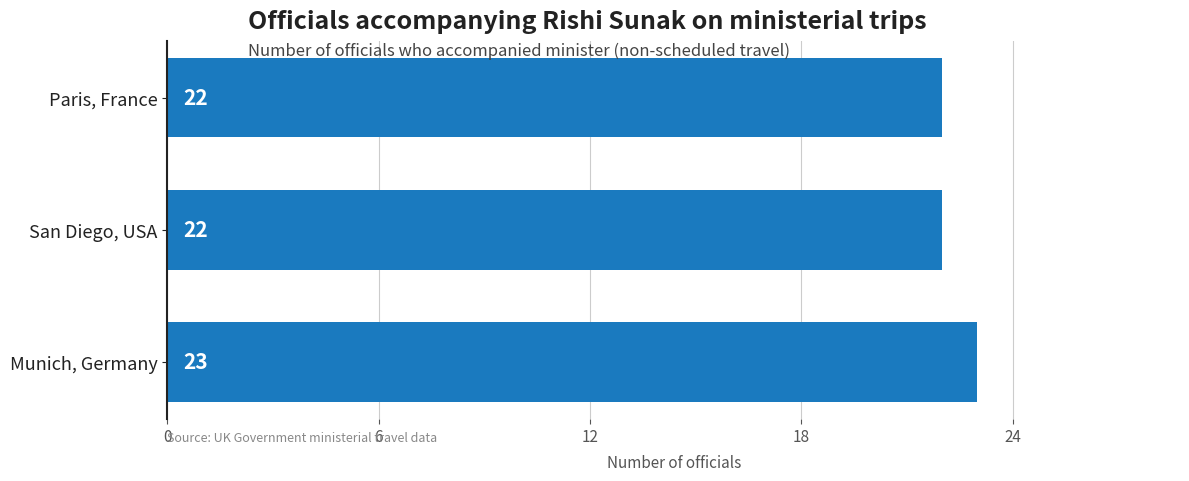

How many data points does each series have?

3